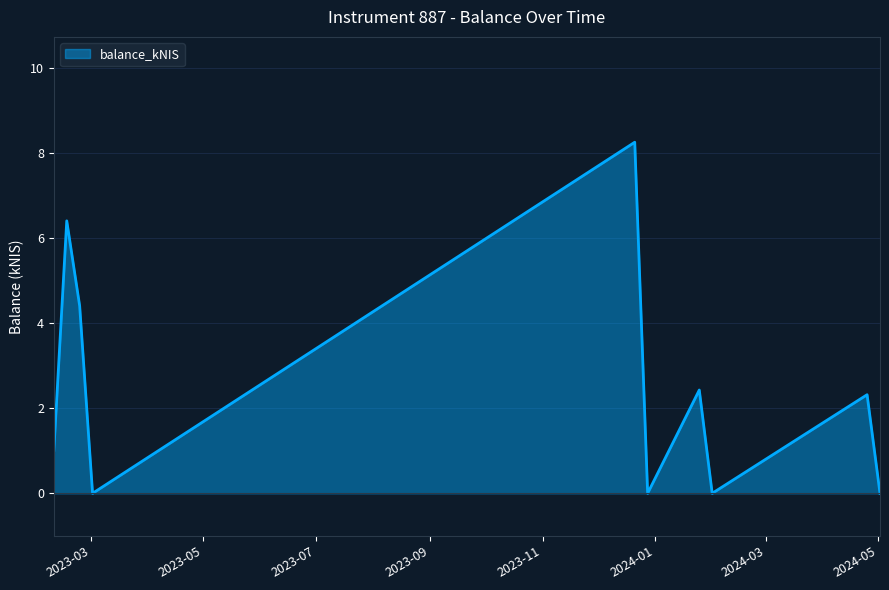

What is the maximum value shown in the chart?

8.3